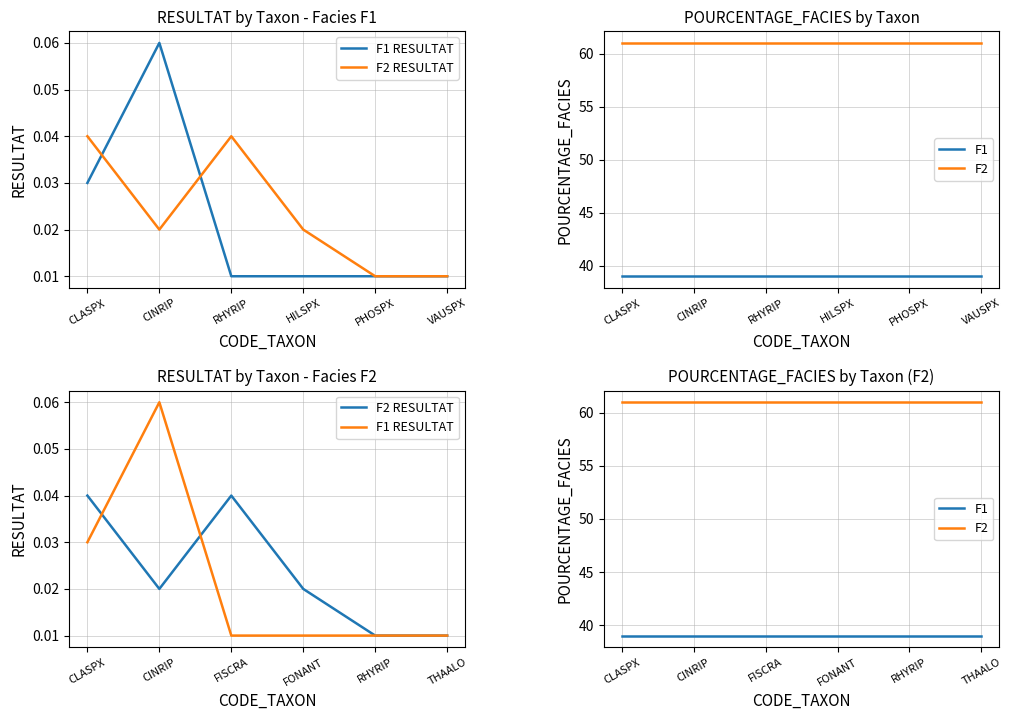

What is the total value across all series at RHYRIP?

100.0